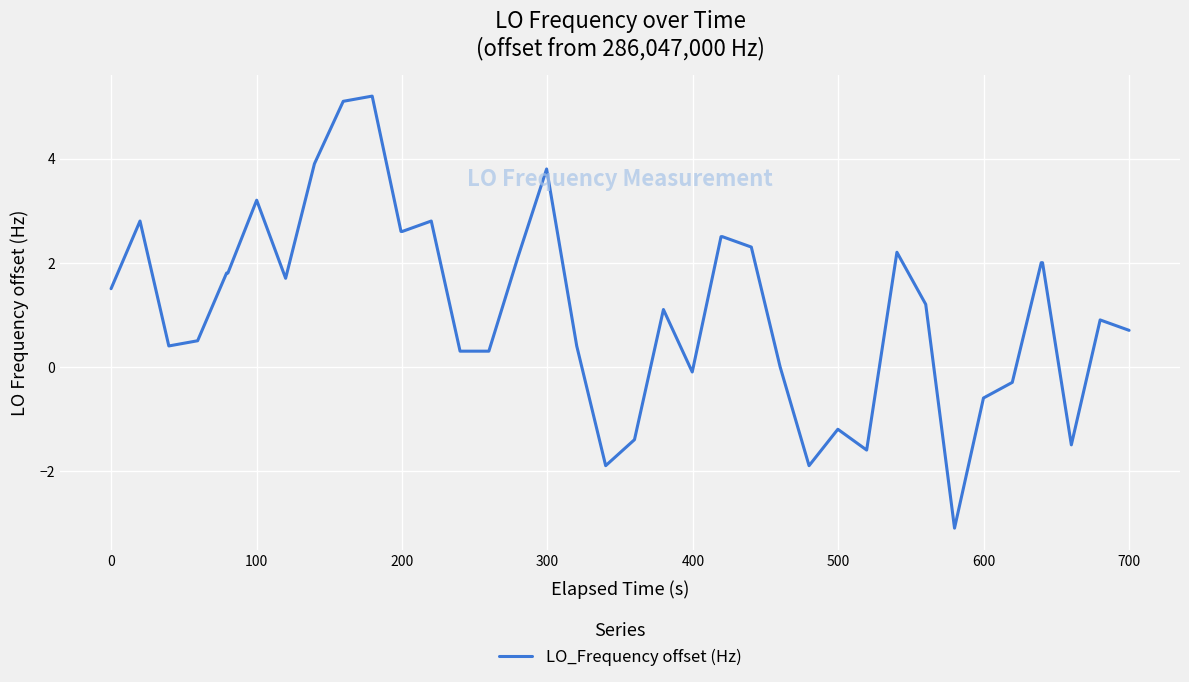

Does the chart have visible grid lines?

Yes